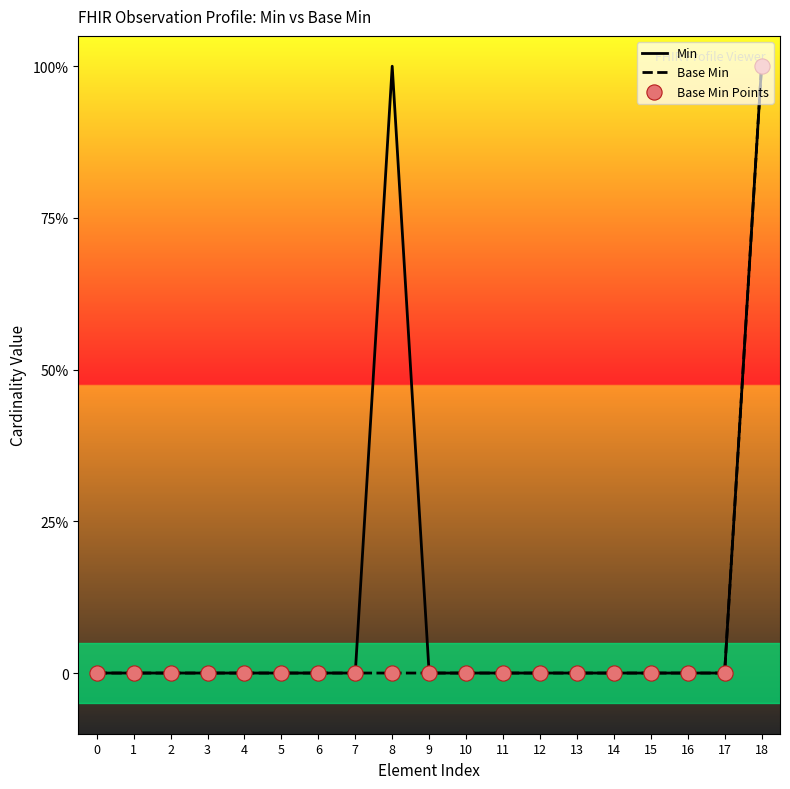

Is this an area chart (filled region under the line)?

No